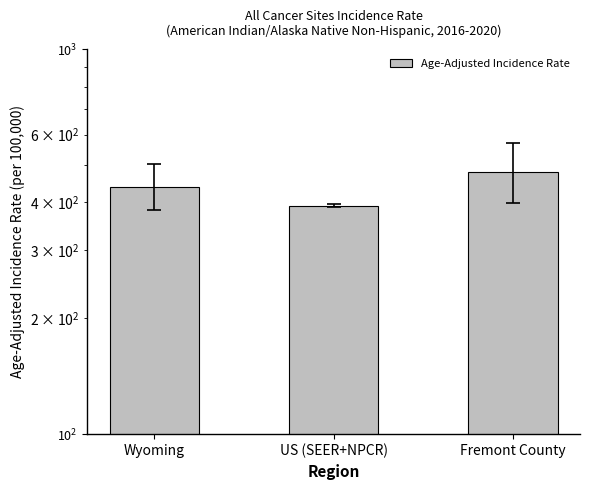

List the labels in order of value, smallest first.

US (SEER+NPCR), Wyoming, Fremont County